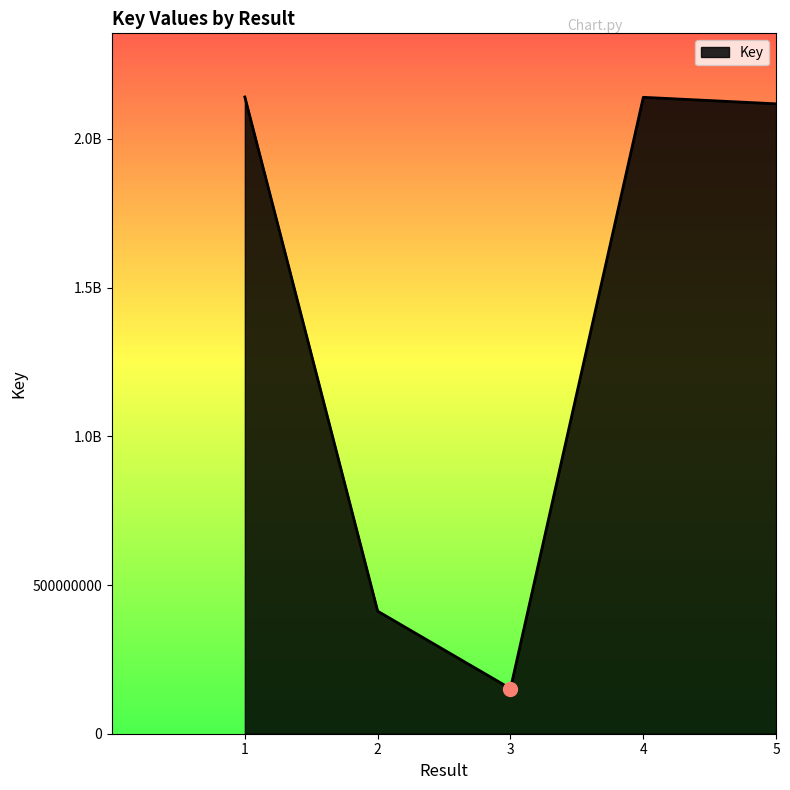

Approximately how many times larger is the value at 5 compared to 4?

1.0